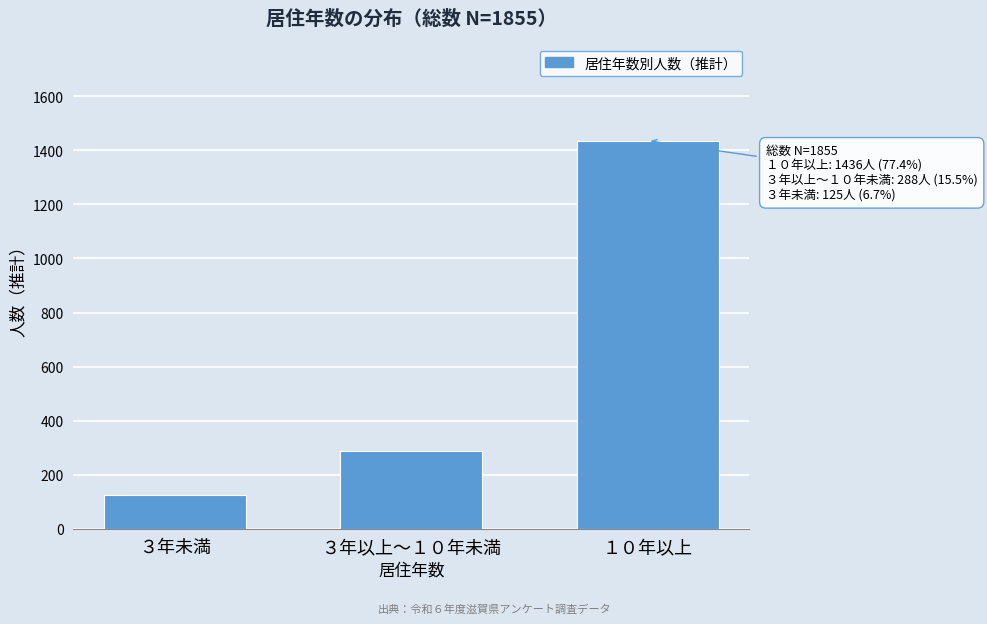

Reading left to right, transcribe all the data shown in this chart.

３年未満=125	３年以上～１０年未満=288	１０年以上=1436